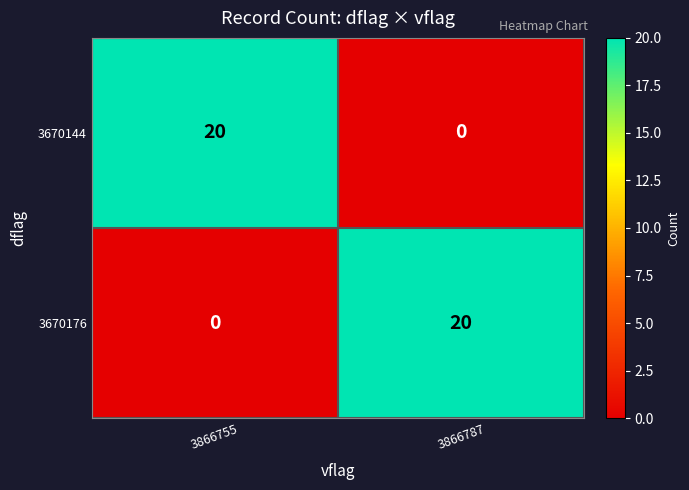

Rank the series at 3866787 from highest to lowest value.

3670176, 3670144